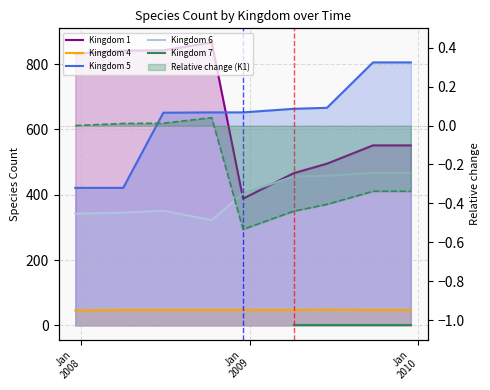

Which category has the lowest value across all series?

7